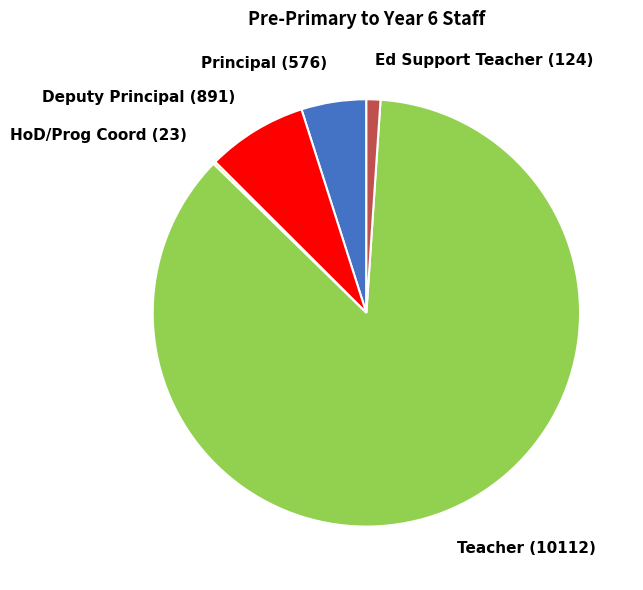

Do Deputy Principal (891) and Principal (576) together represent more than half of the pie?

No